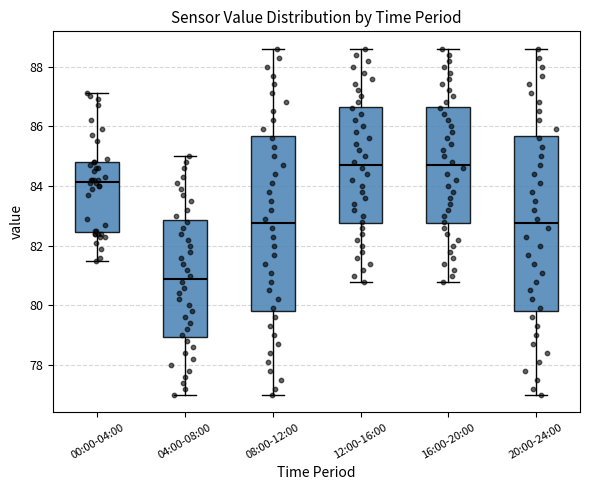

Reading left to right, transcribe this box plot: for each box, give where its median line is, the range the box spans, and where its two whiskers end, as read against the y-axis. The values are not printed on the chart, so give them approximately, as read against the axis.

00:00-04:00: median 84.2, box 82.4 to 84.8, whiskers 81.6 to 87.2
04:00-08:00: median 81.0, box 79.0 to 82.8, whiskers 77.0 to 85.0
08:00-12:00: median 82.8, box 79.8 to 85.6, whiskers 77.0 to 88.6
12:00-16:00: median 84.8, box 82.8 to 86.6, whiskers 80.8 to 88.6
16:00-20:00: median 84.8, box 82.8 to 86.6, whiskers 80.8 to 88.6
20:00-24:00: median 82.8, box 79.8 to 85.6, whiskers 77.0 to 88.6